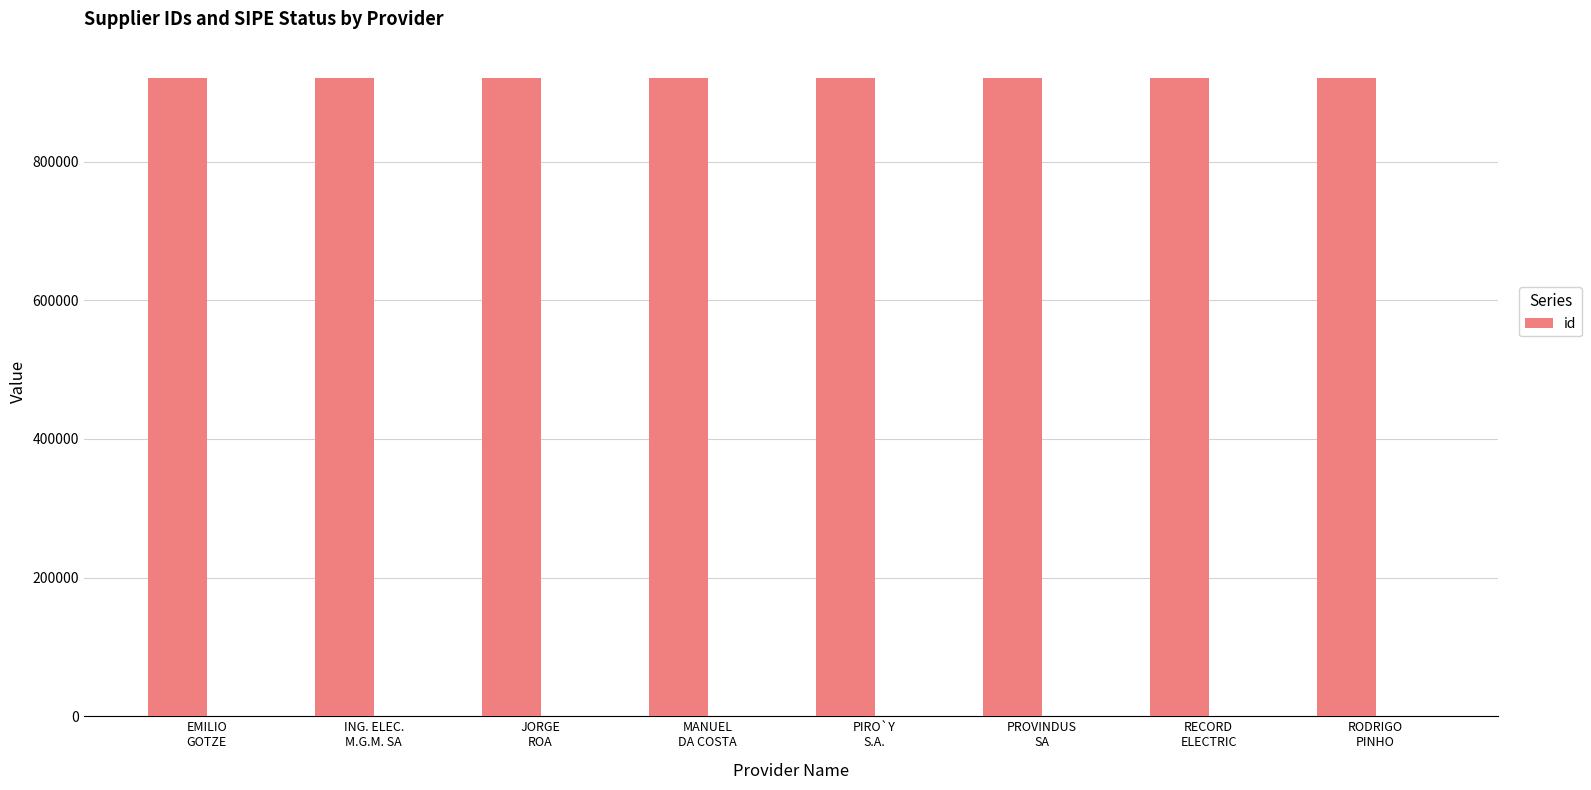

What is the average value?

921118